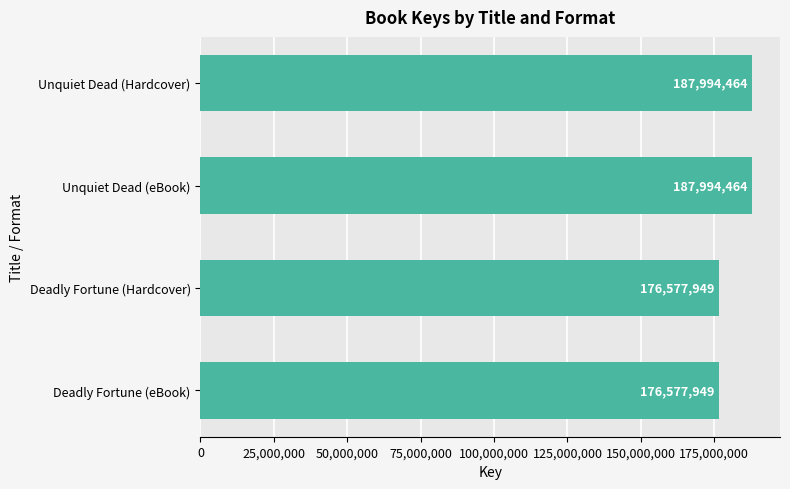

What is the greatest value displayed?

187994464